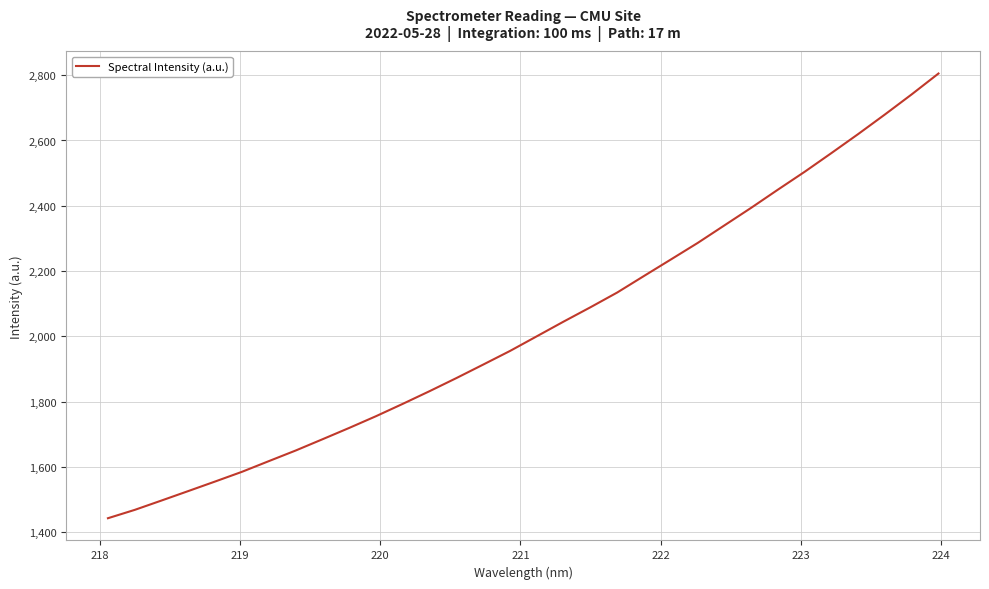

What is the difference between the second highest and minimum values?

1299.1